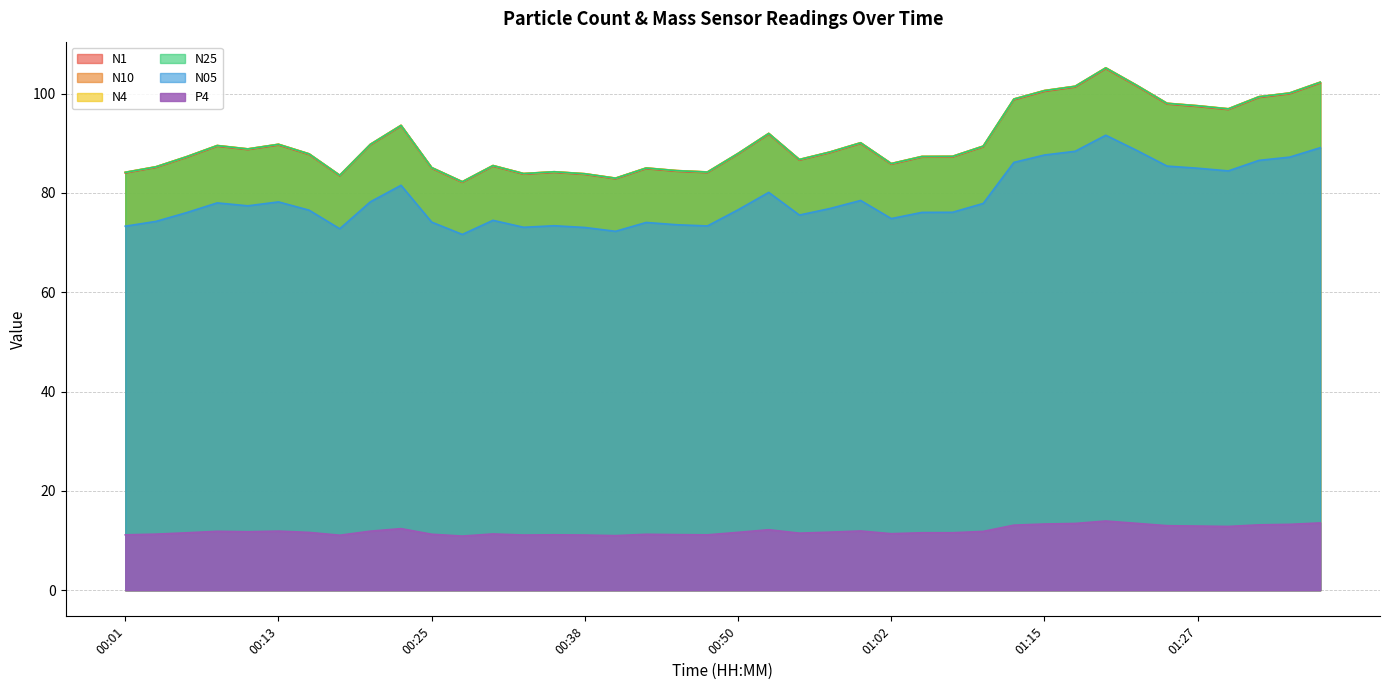

List the series in order of their peak value, highest first.

N10, N4, N25, N1, N05, P4